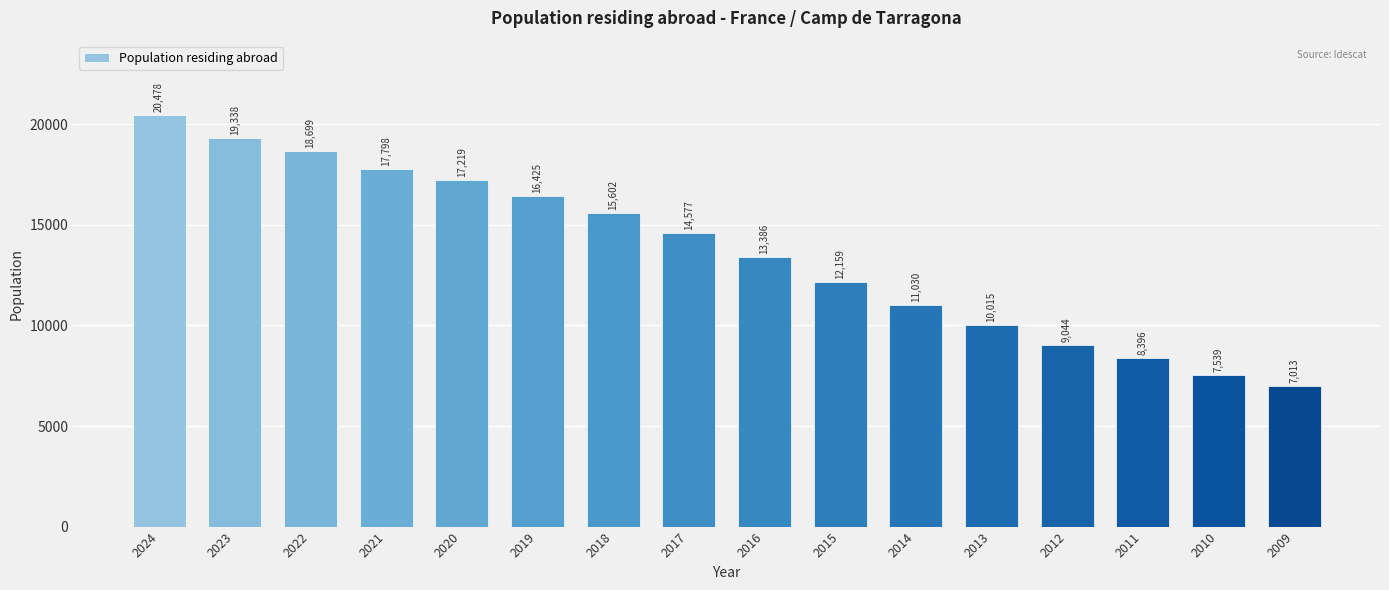

Reading right to left, list all the values displayed in this chart.

7013	7539	8396	9044	10015	11030	12159	13386	14577	15602	16425	17219	17798	18699	19338	20478